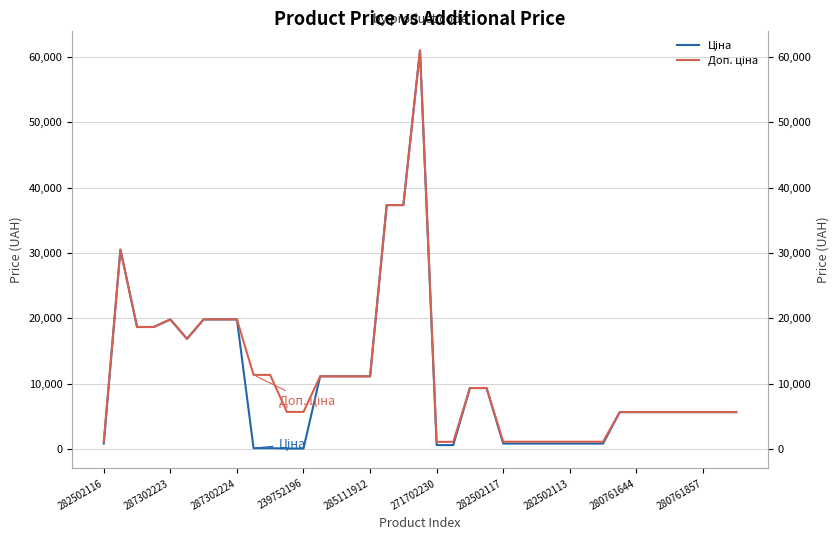

Which category has the lowest value across all series?

11